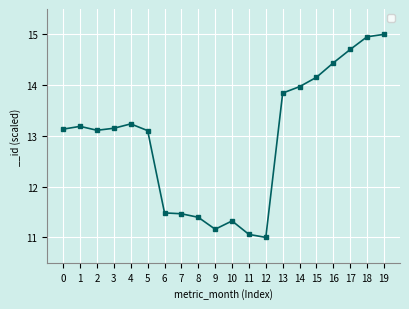

What is the sum of all values?

258.9